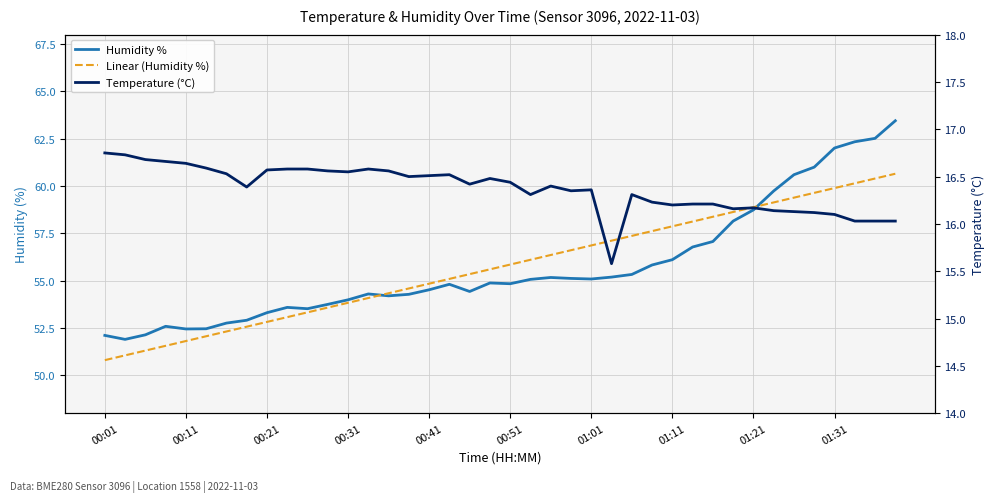

Count the number of data series in this chart.

3